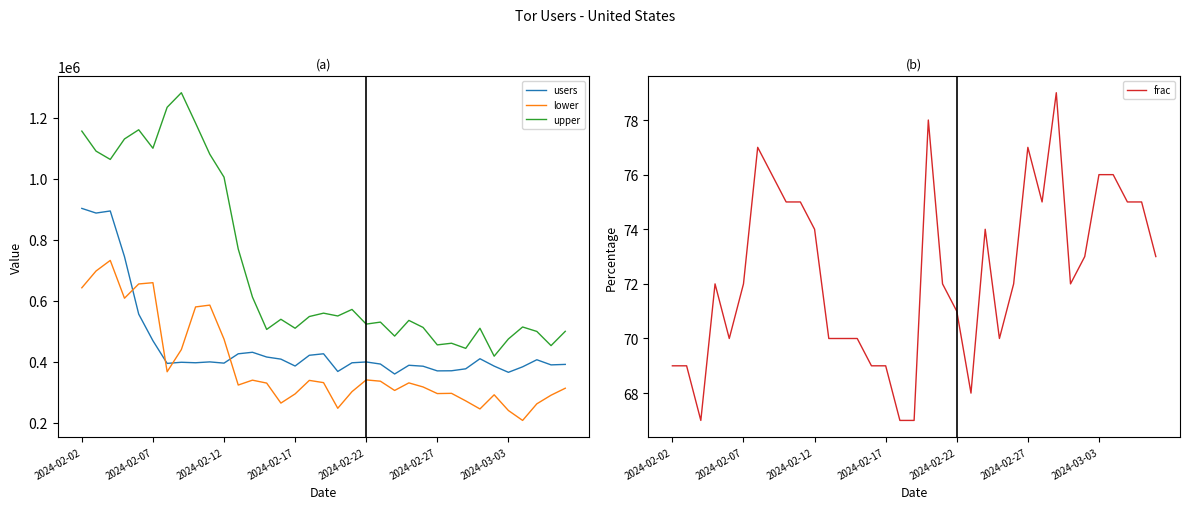

True or false: users and frac intersect in this chart.

False